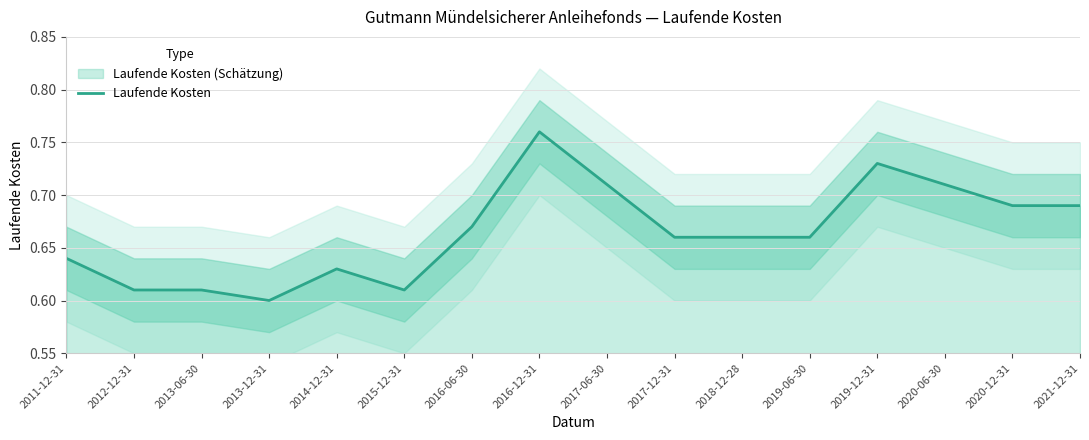

List the labels in order of value, smallest first.

2013-12-31, 2012-12-31, 2013-06-30, 2015-12-31, 2014-12-31, 2011-12-31, 2017-12-31, 2018-12-28, 2019-06-30, 2016-06-30, 2020-12-31, 2021-12-31, 2017-06-30, 2020-06-30, 2019-12-31, 2016-12-31